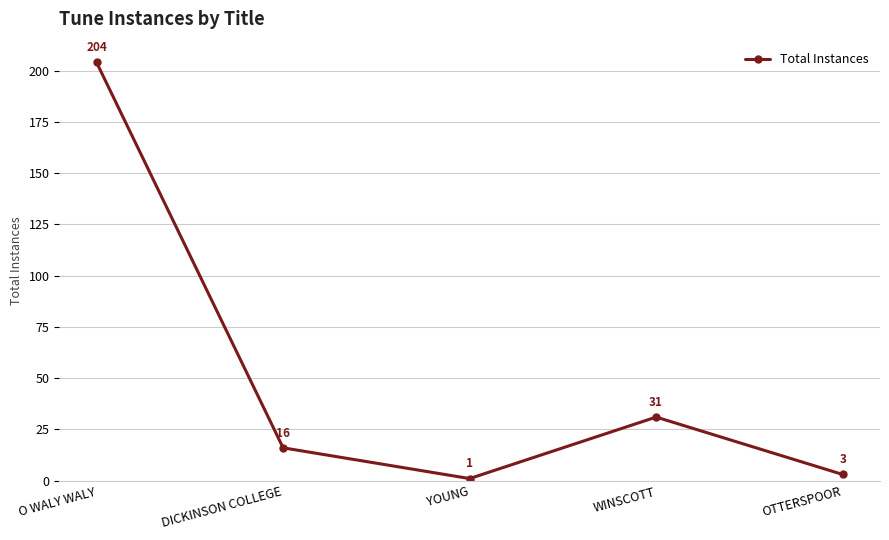

Does the chart have visible grid lines?

Yes